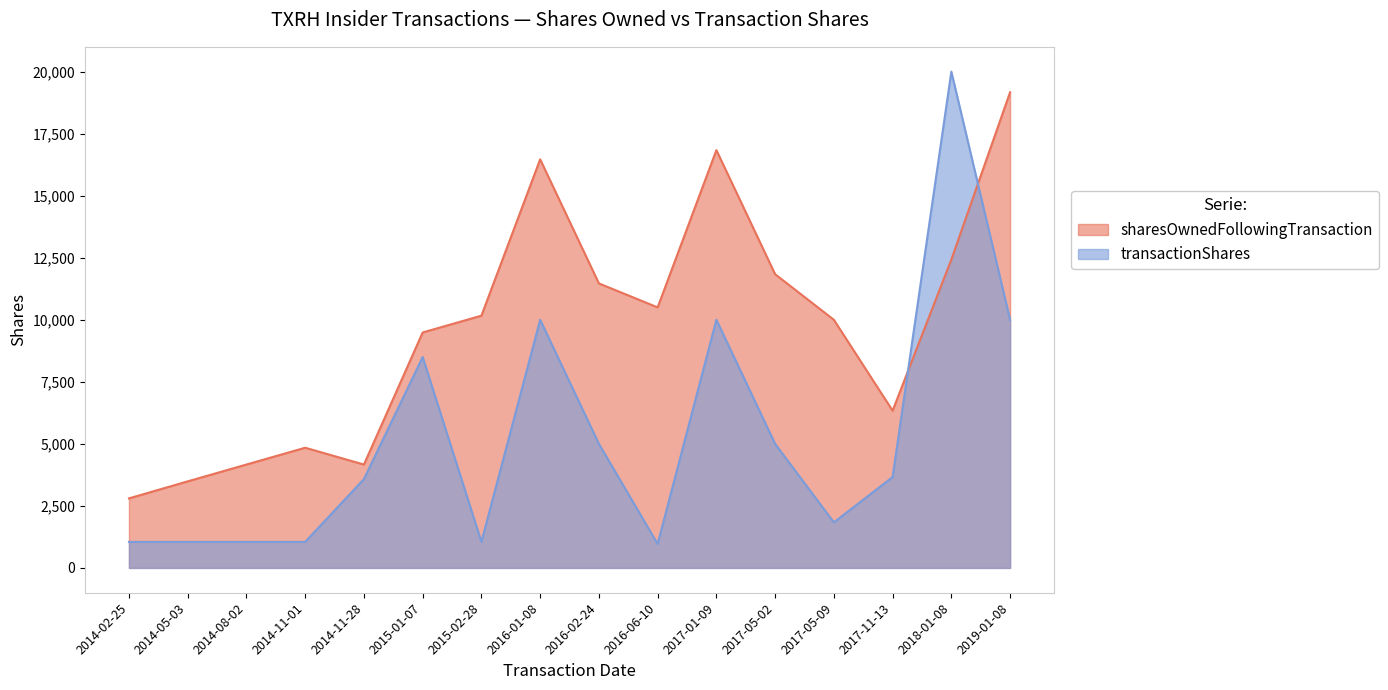

Which category has the lowest value in the sharesOwnedFollowingTransaction series?

2014-02-25